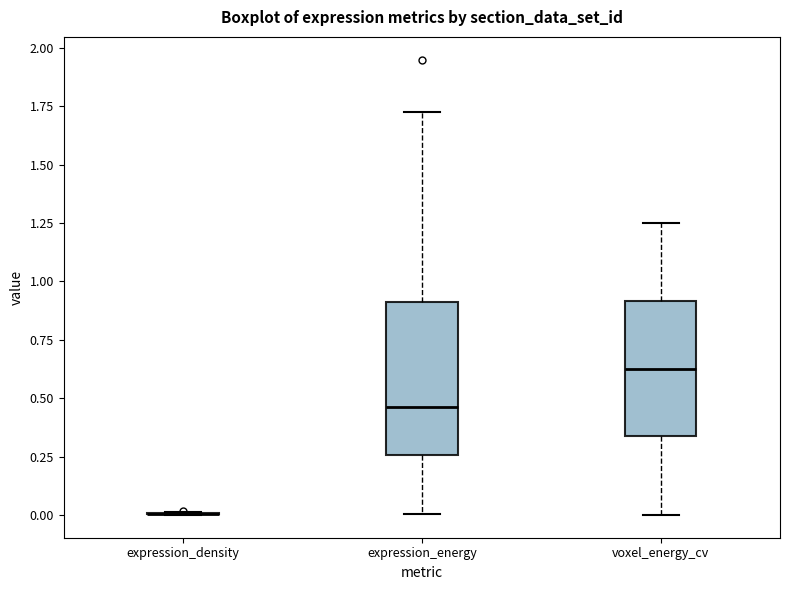

Which box is the tallest, from its lower edge to its upper edge?

expression_energy